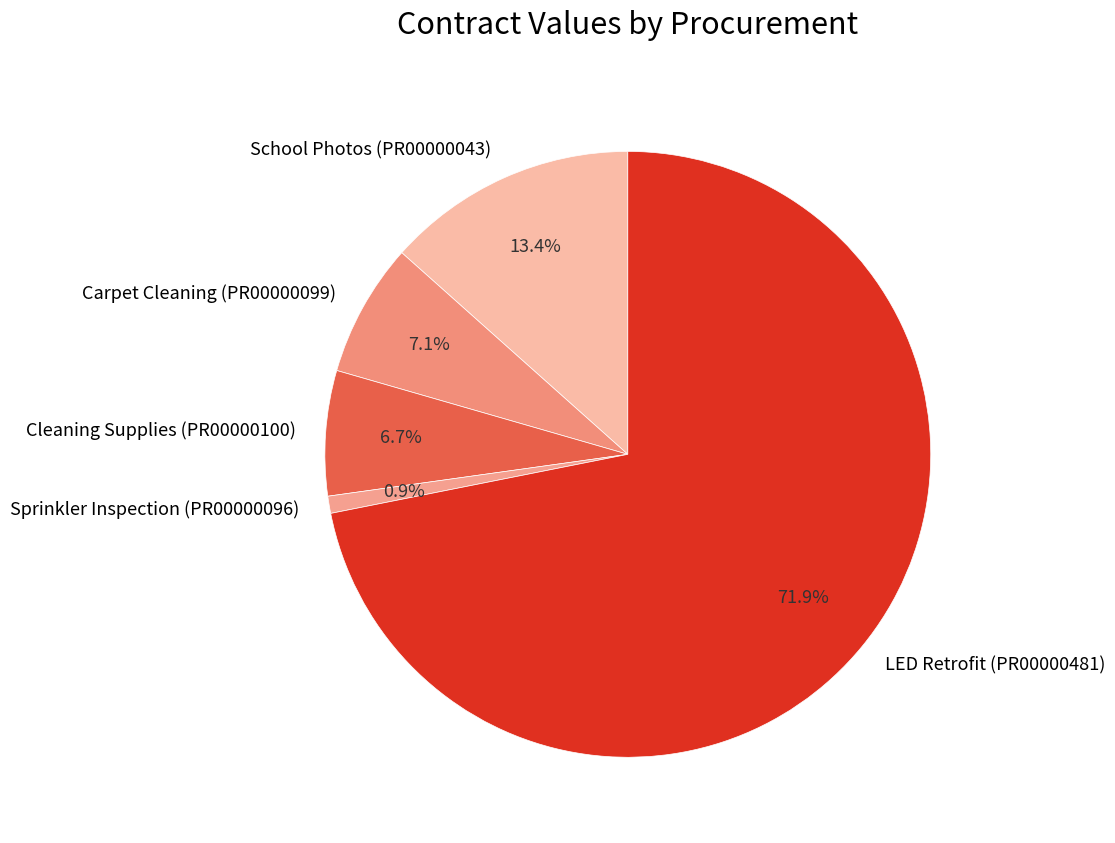

To the nearest percent, what percentage of the pie is Carpet Cleaning (PR00000099)?

7%